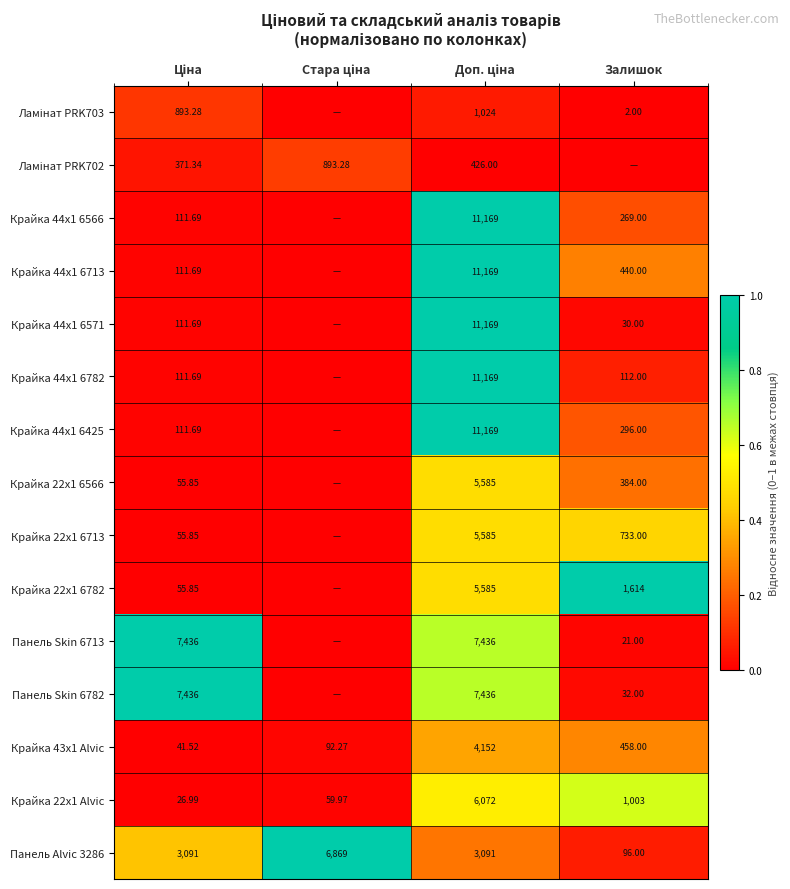

At which category is the sum across all series the highest?

Доп. ціна